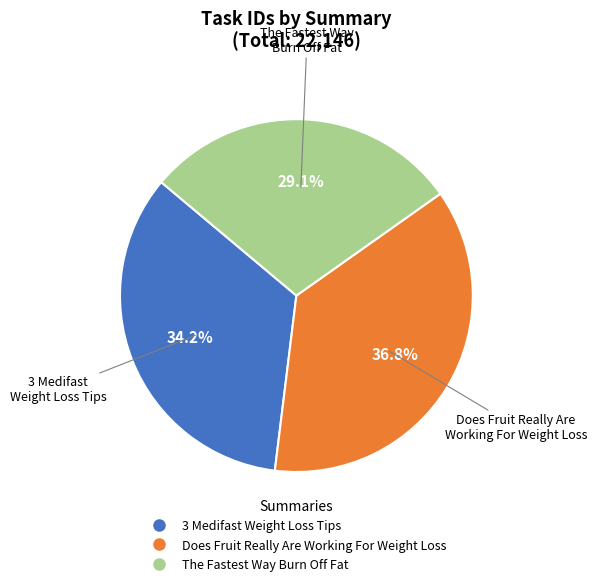

What is the smallest slice in the pie chart?

The Fastest Way Burn Off Fat